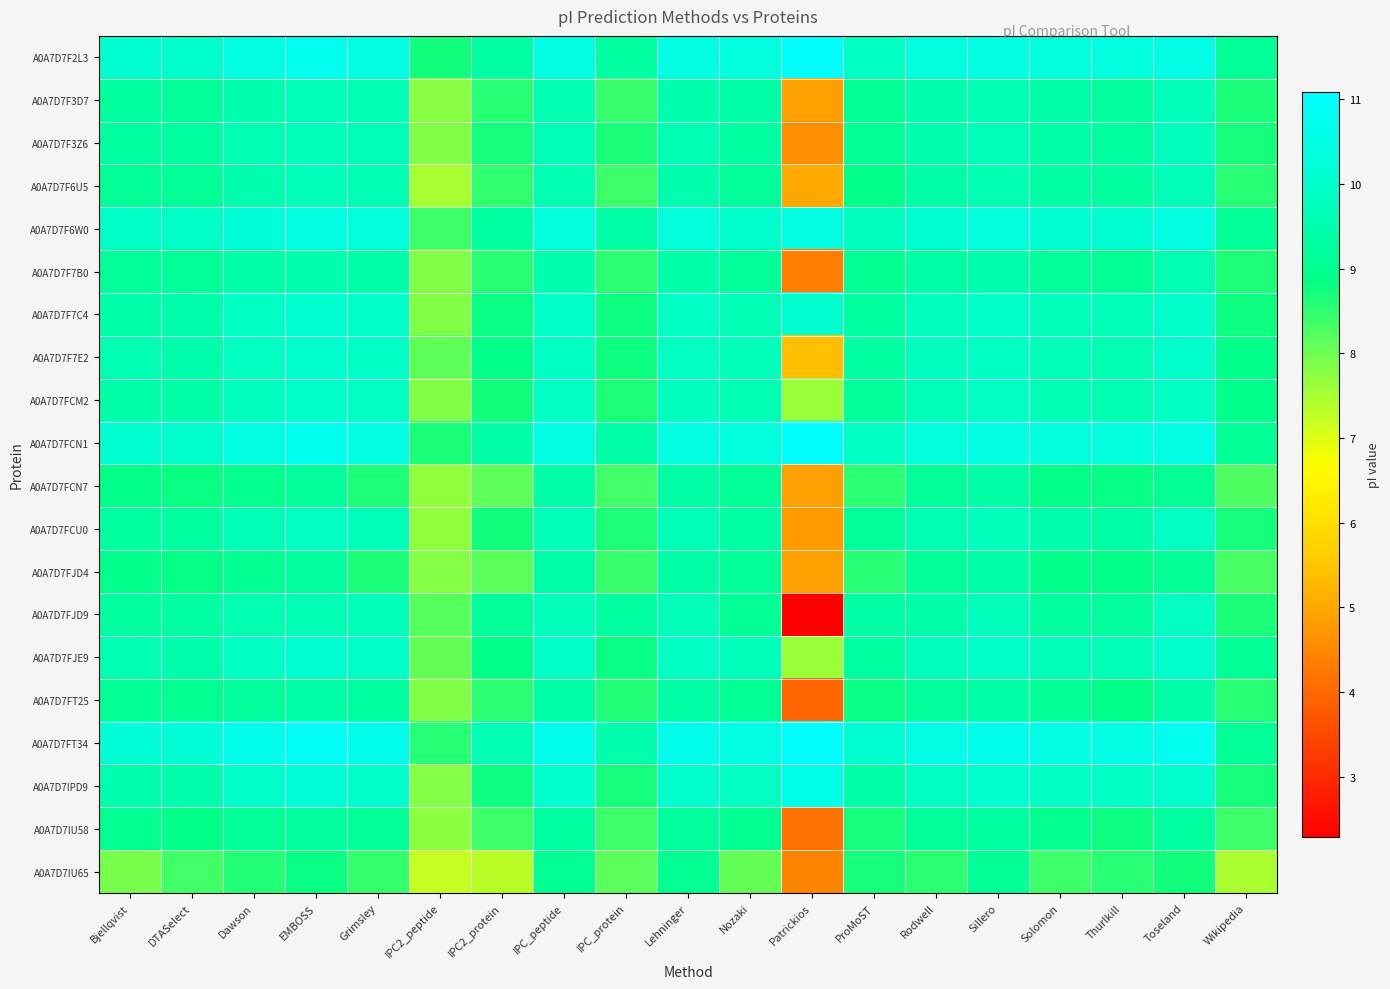

Which category has the lowest value across all series?

Patrickios